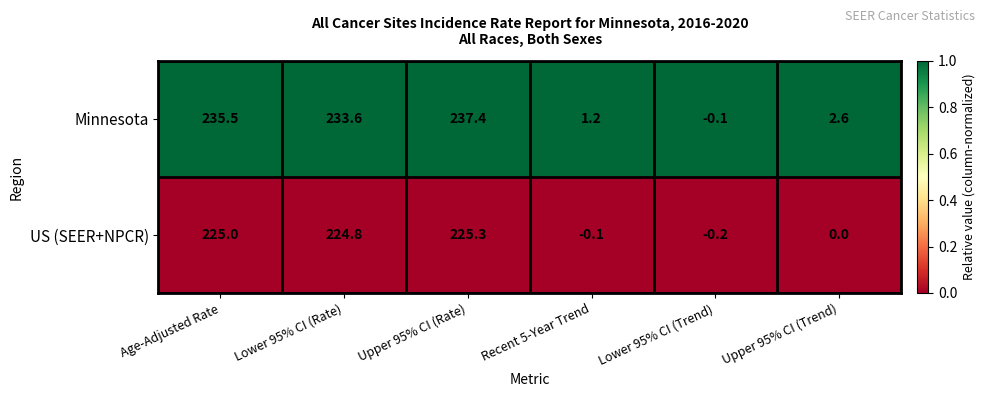

Which series changed the most between Age-Adjusted Rate and Recent 5-Year Trend?

Minnesota